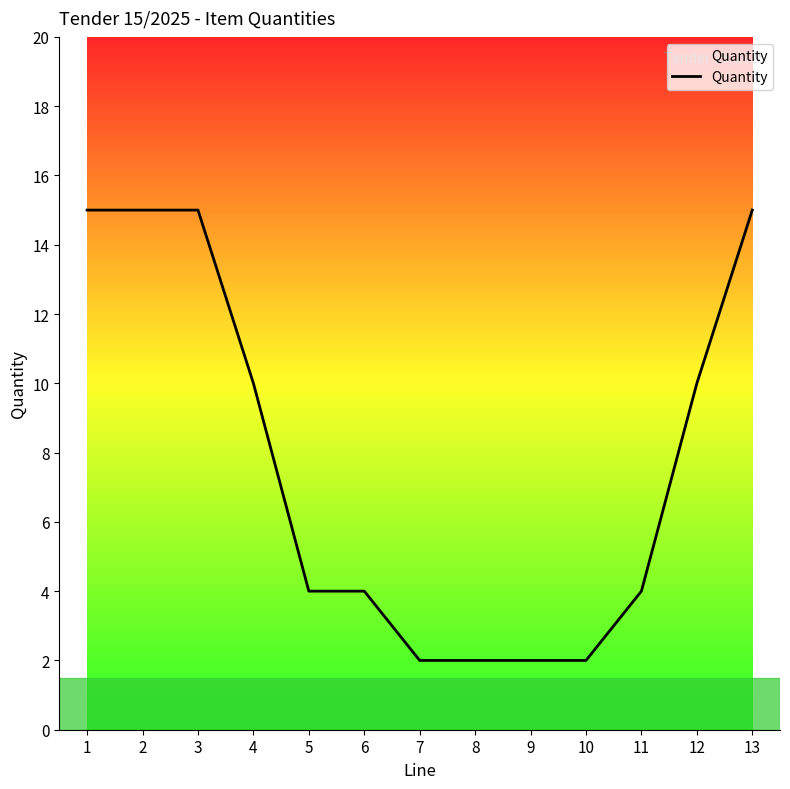

Where does the data first go above 4?

1